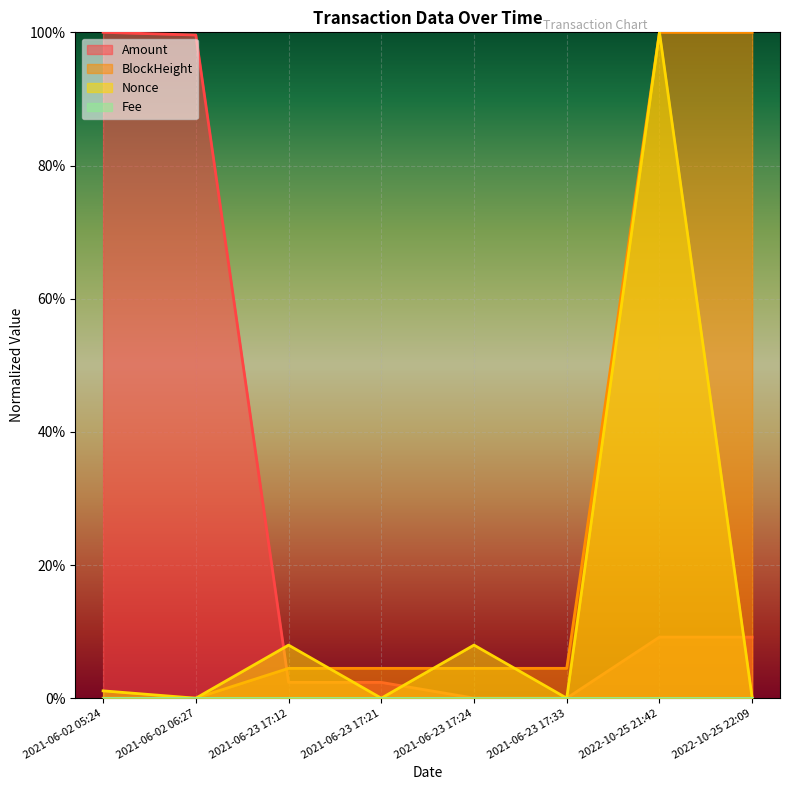

Where is Nonce nearest to the value 0?

2021-06-02 06:27